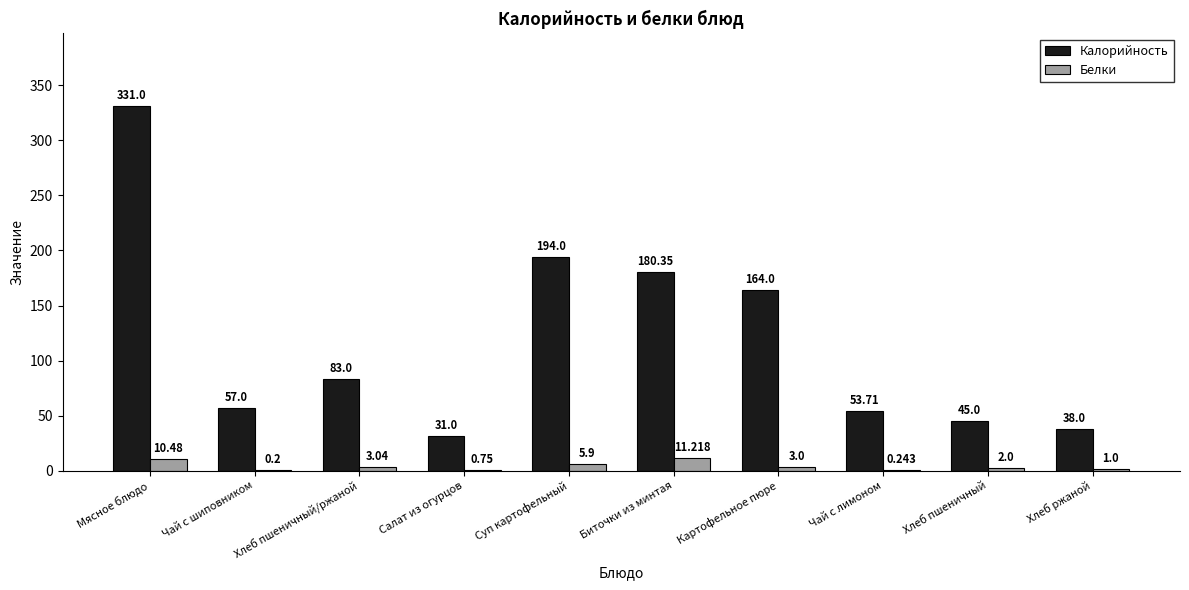

Which series has the largest total across all categories?

Калорийность